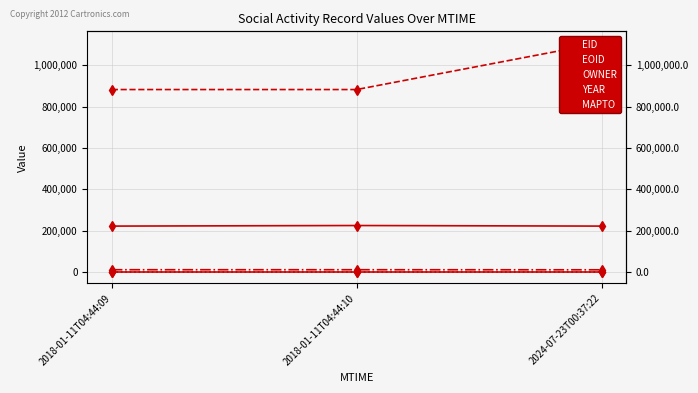

Reading right to left, transcribe all the data shown in this chart.

EID: 222264	225012	222251
EOID: 1109415	883180	883179
OWNER: 10764	11129	11129
YEAR: 2009	2009	2009
MAPTO: 0	0	0